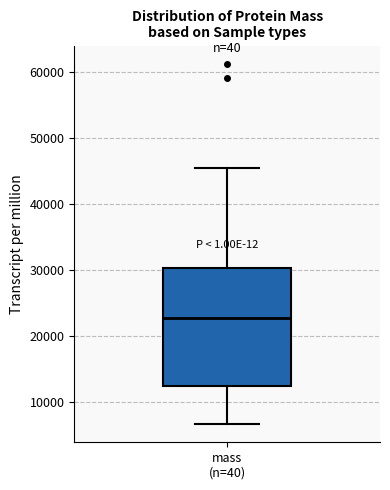

Transcribe this box plot: give where the median line is, the range the box spans, and where the two whiskers end, as read against the y-axis. The values are not printed on the chart, so give them approximately, as read against the axis.

median 23000, box 12000 to 30000, whiskers 7000 to 45000